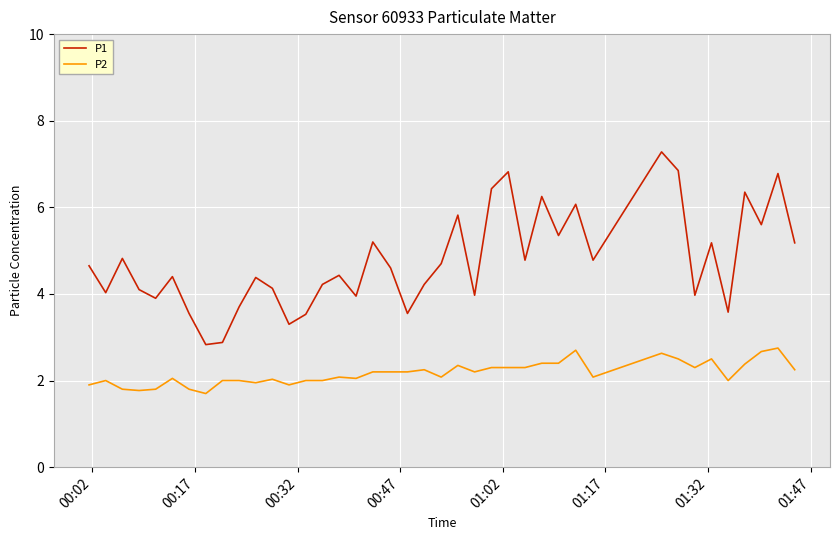

List the series in order of their peak value, highest first.

P1, P2